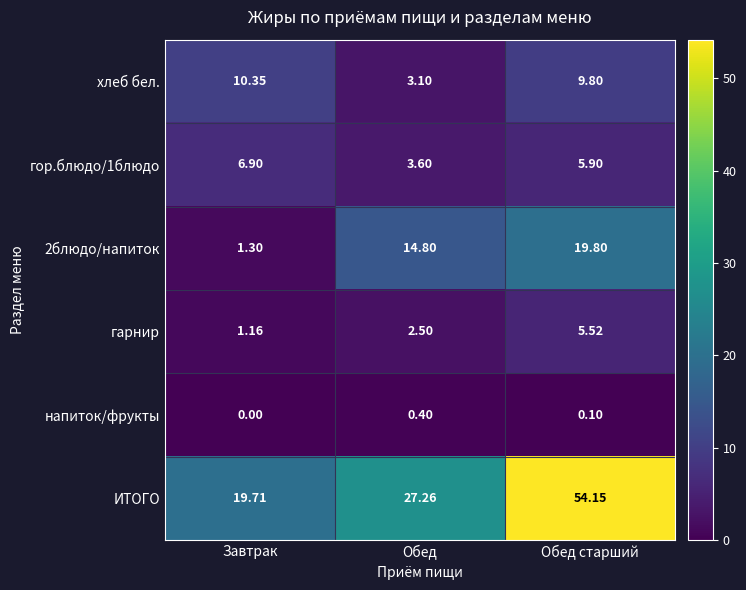

Which series has the widest spread of values?

ИТОГО